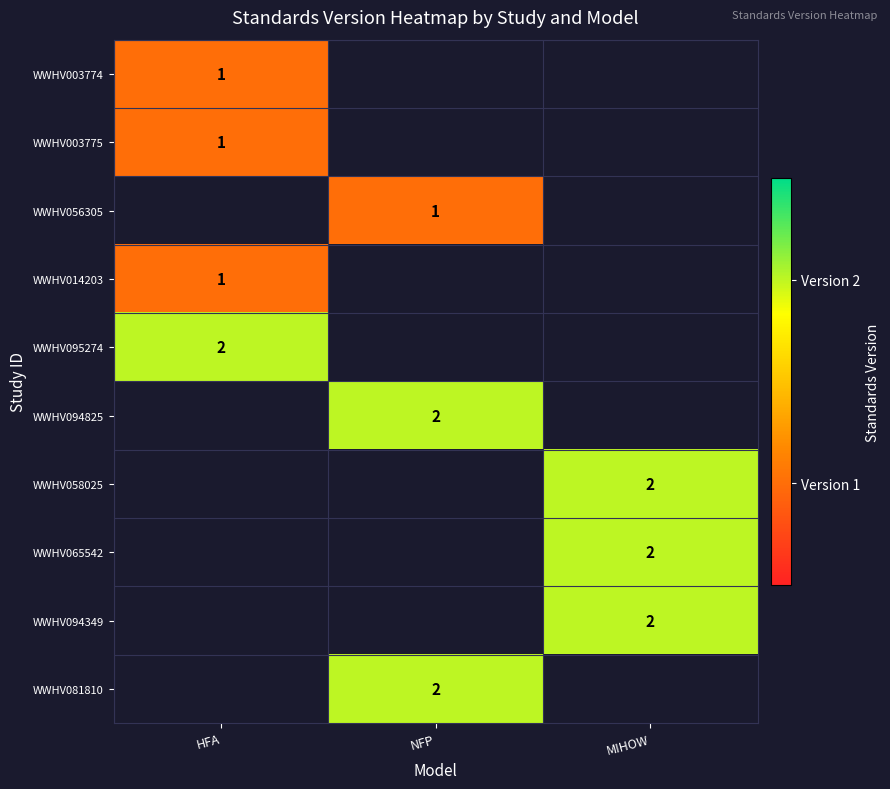

The value of WWHV014203 at HFA is 1. True or false?

True